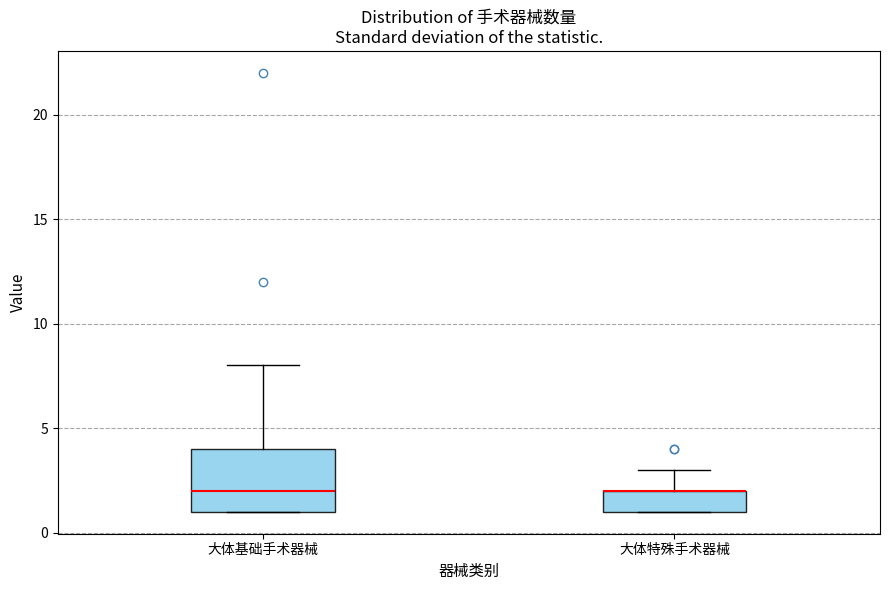

Reading left to right, read every box against the y-axis: the position of its median line, the range the box covers, and the ends of its whiskers. The values are not printed on the chart, so give them approximately, as read against the axis.

大体基础手术器械: median 2, box 1 to 4, whiskers 1 to 8
大体特殊手术器械: median 2 (drawn on the box's upper edge), box 1 to 2, whiskers 1 to 3